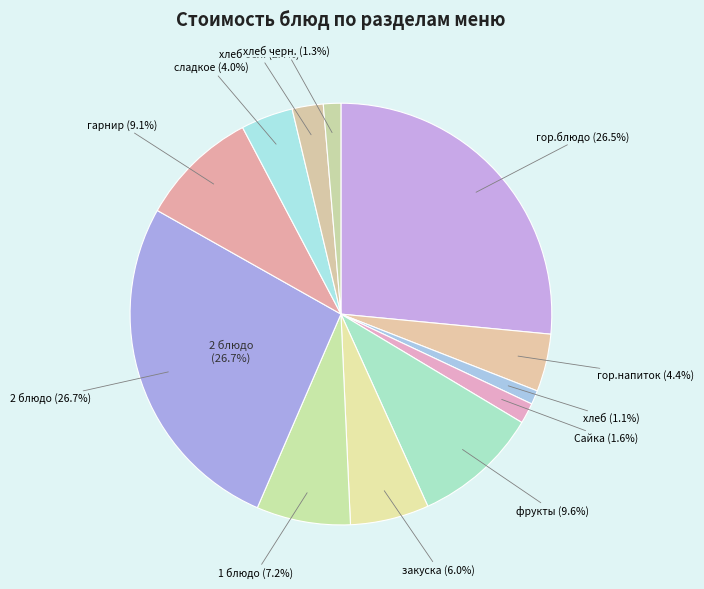

How many slices are in this pie chart?

12